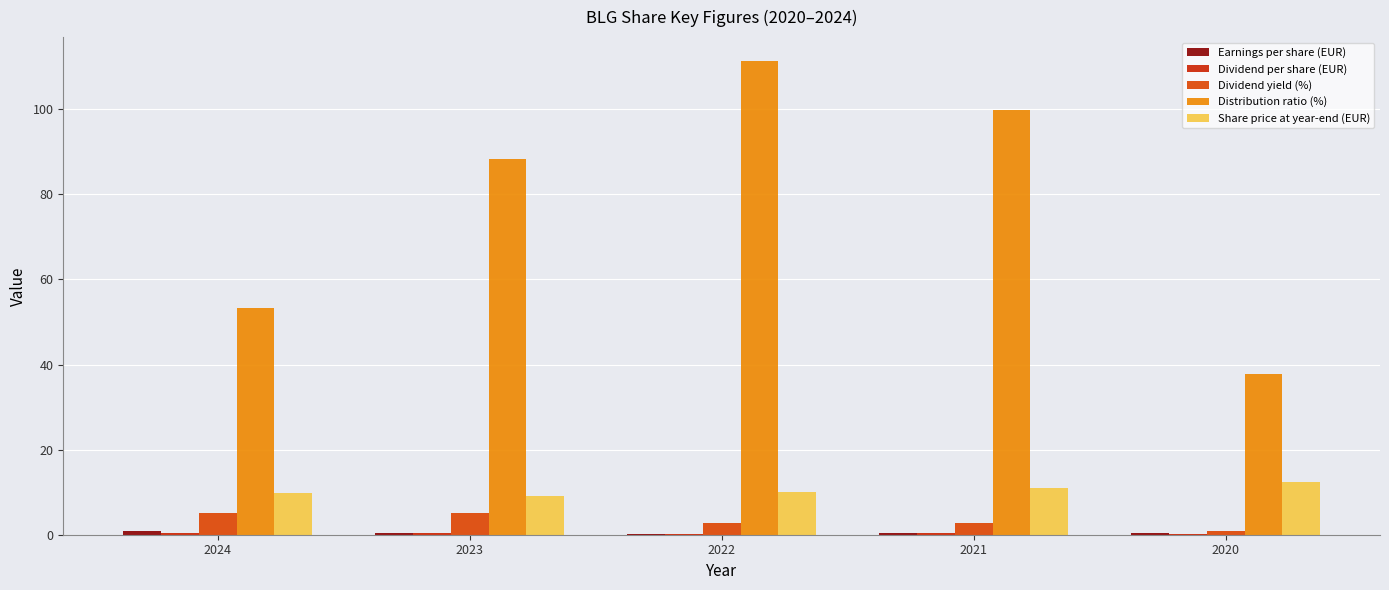

What is the maximum value for Dividend per share (EUR)?

0.5